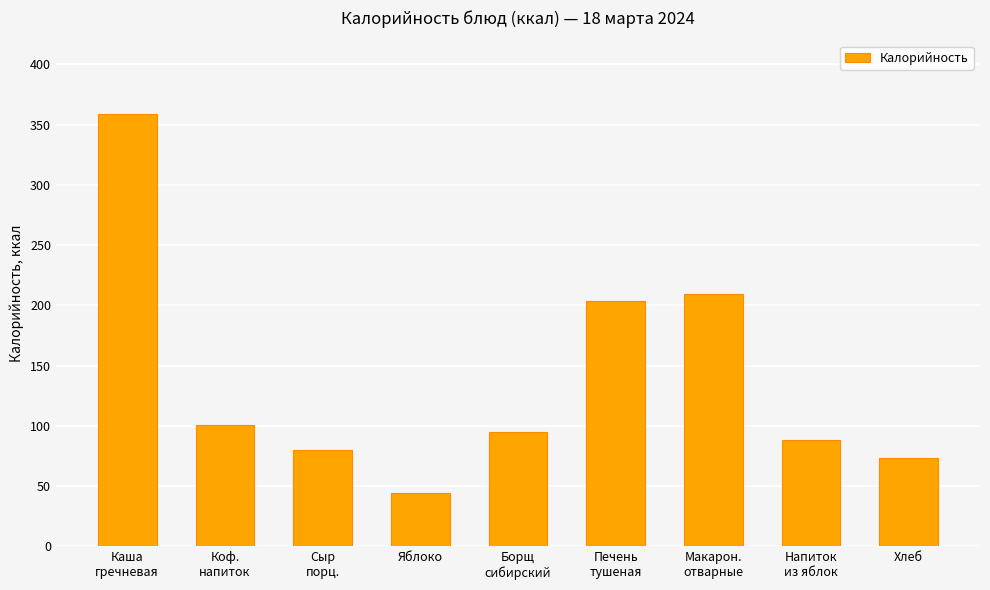

Reading left to right, extract all data points from this chart.

358.9	100.6	79.8	44.4	94.9	204.0	209.5	88.6	73.0